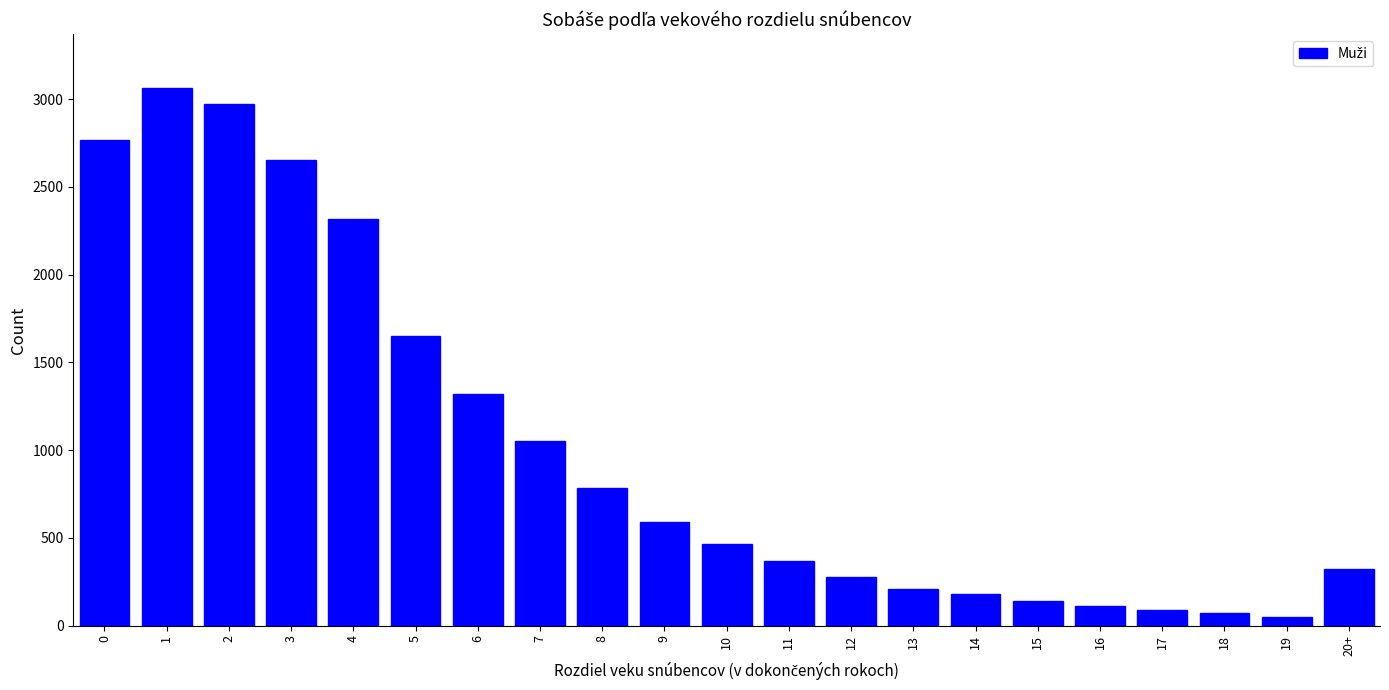

Reading right to left, list all the values displayed in this chart.

320	50	70	90	110	138	181	208	279	365	462	592	782	1053	1317	1650	2318	2650	2972	3063	2764